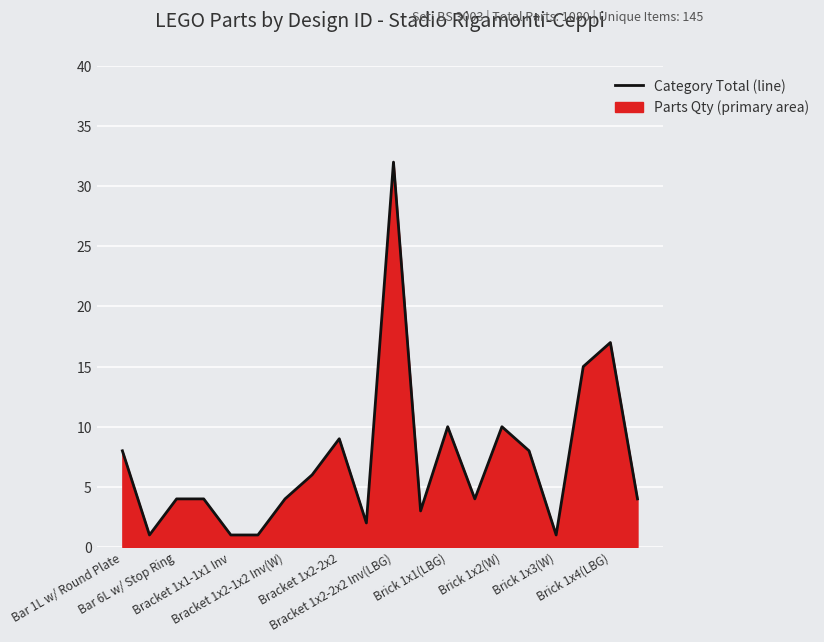

What position from the left is Brick 1x3(W)?

17